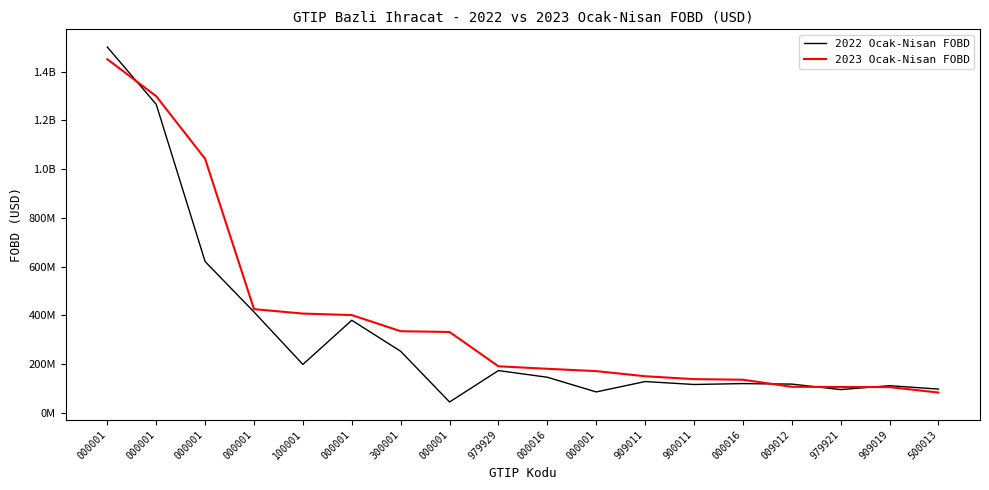

How many times do 2023 Ocak-Nisan FOBD and 2022 Ocak-Nisan FOBD cross each other?

4